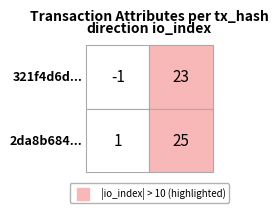

Is the value of 2da8b684... at io_index greater than the value of 321f4d6d... at io_index?

Yes